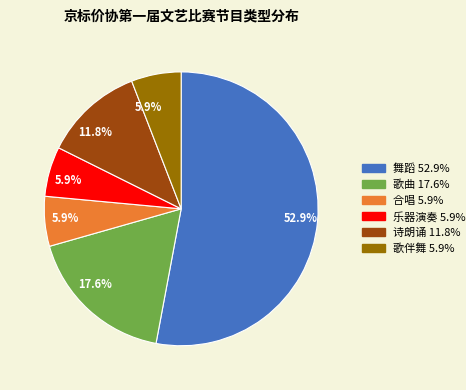

Is there any slice that represents more than half of the pie?

Yes